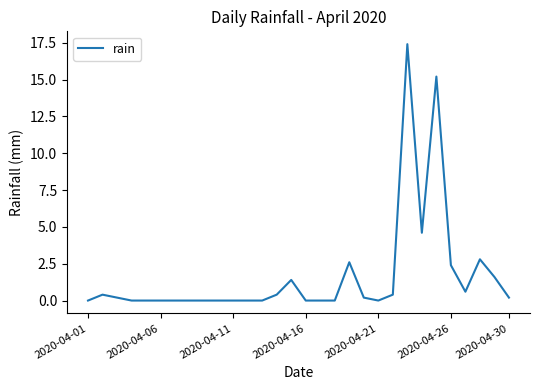

What is the difference between the maximum and minimum values?

17.4